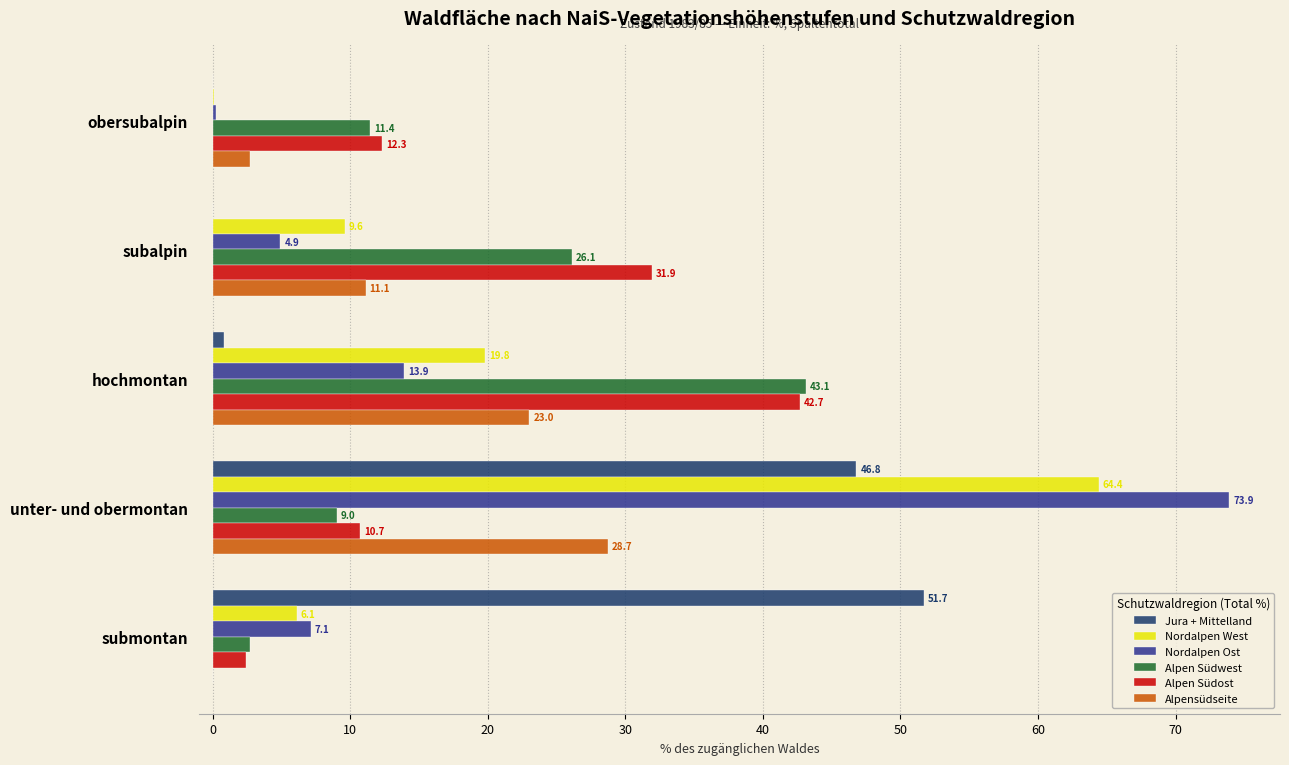

What is the maximum value shown in the chart?

73.9